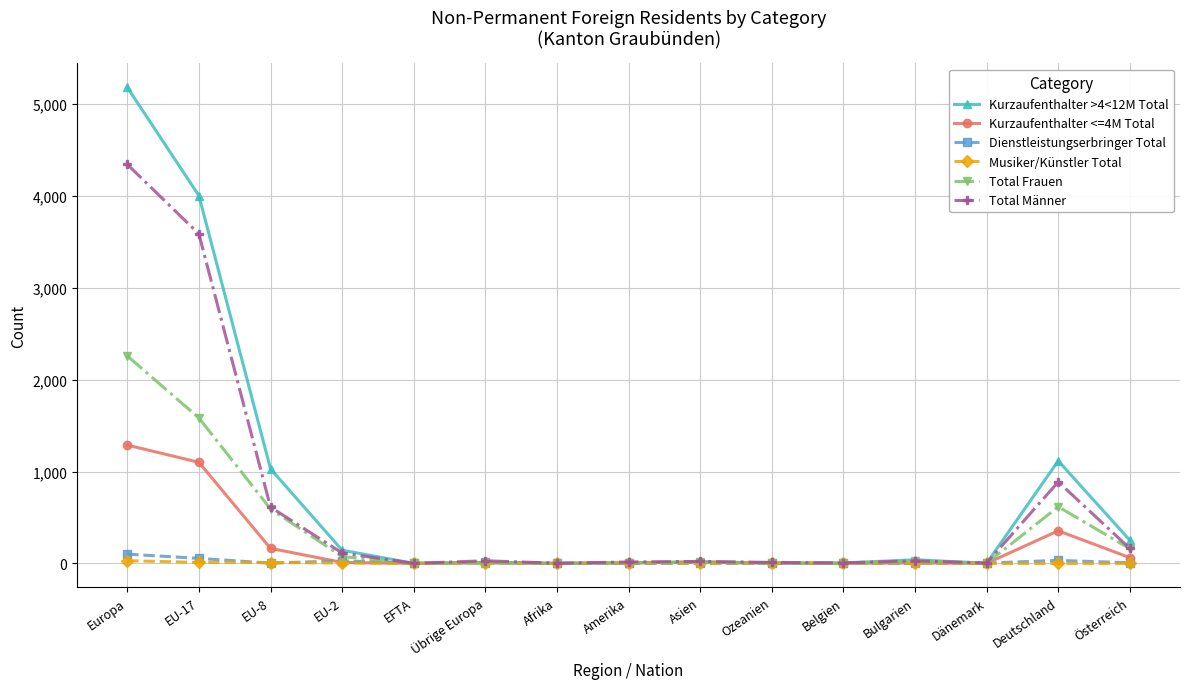

Is the value of Kurzaufenthalter >4<12M Total at Österreich greater than the value of Total Frauen at Belgien?

Yes